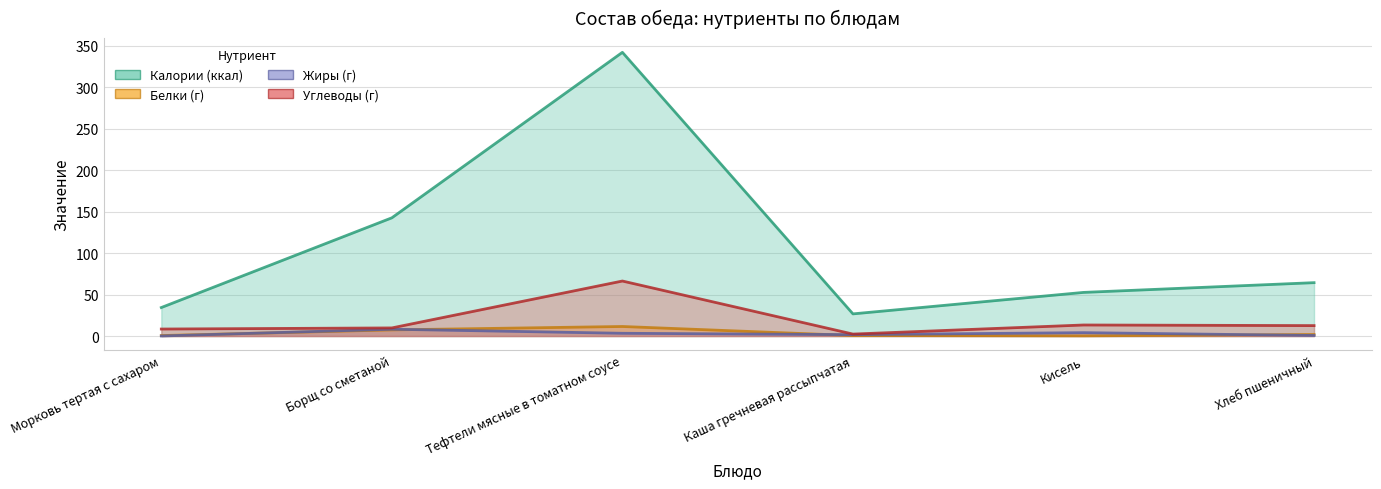

What is the spread (max minus min) of values at Борщ со сметаной?

135.1